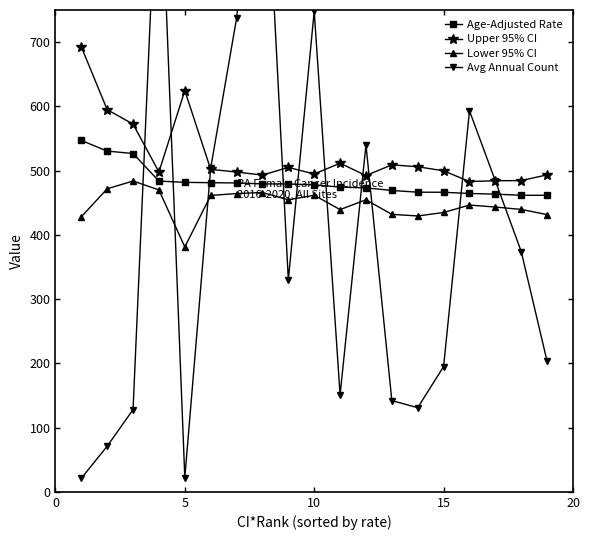

Which series has the largest total across all categories?

Upper 95% CI